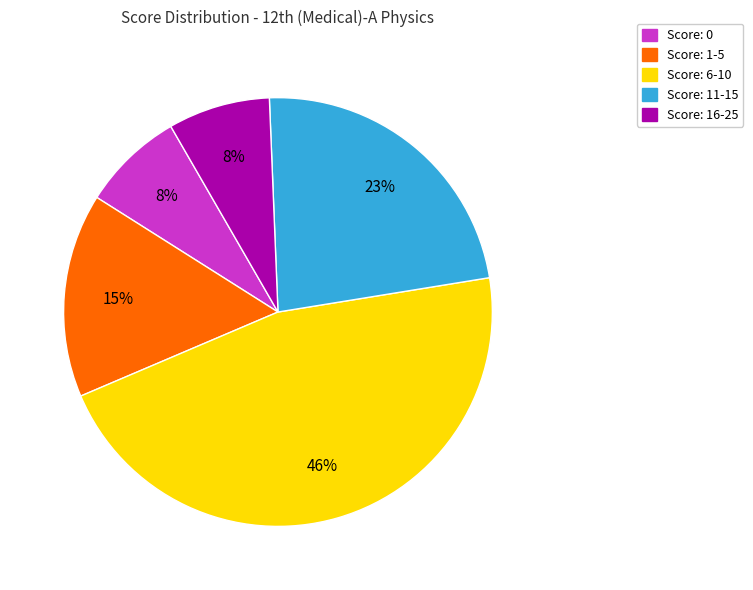

To the nearest percent, what is the difference between the largest and smallest slice percentages?

38%